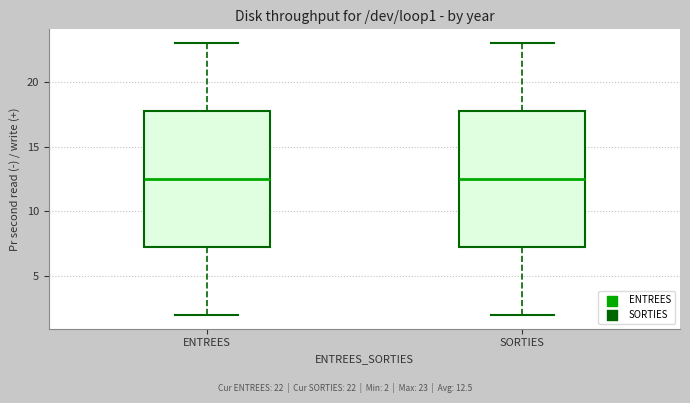

Reading left to right, read every box against the y-axis: the position of its median line, the range the box covers, and the ends of its whiskers. The values are not printed on the chart, so give them approximately, as read against the axis.

ENTREES: median 12.5, box 7.5 to 18.0, whiskers 2.0 to 23.0
SORTIES: median 12.5, box 7.5 to 18.0, whiskers 2.0 to 23.0